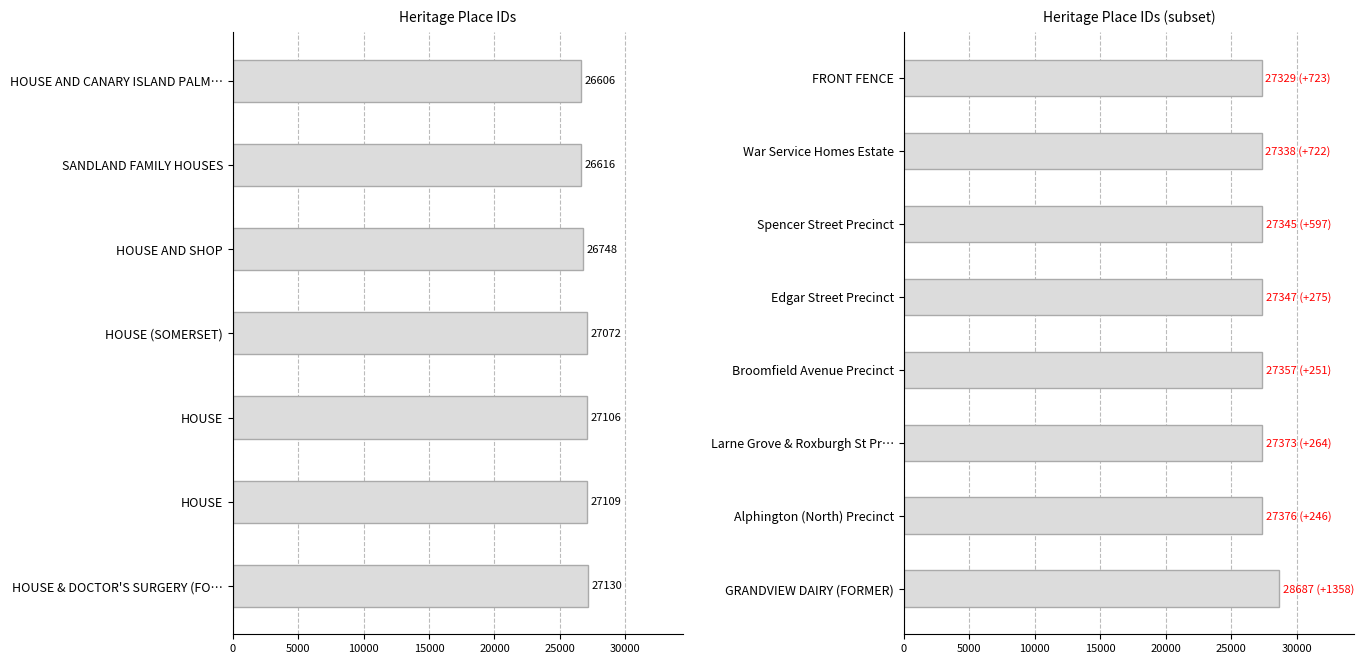

Are the bars grouped side by side (vs. stacked)?

No